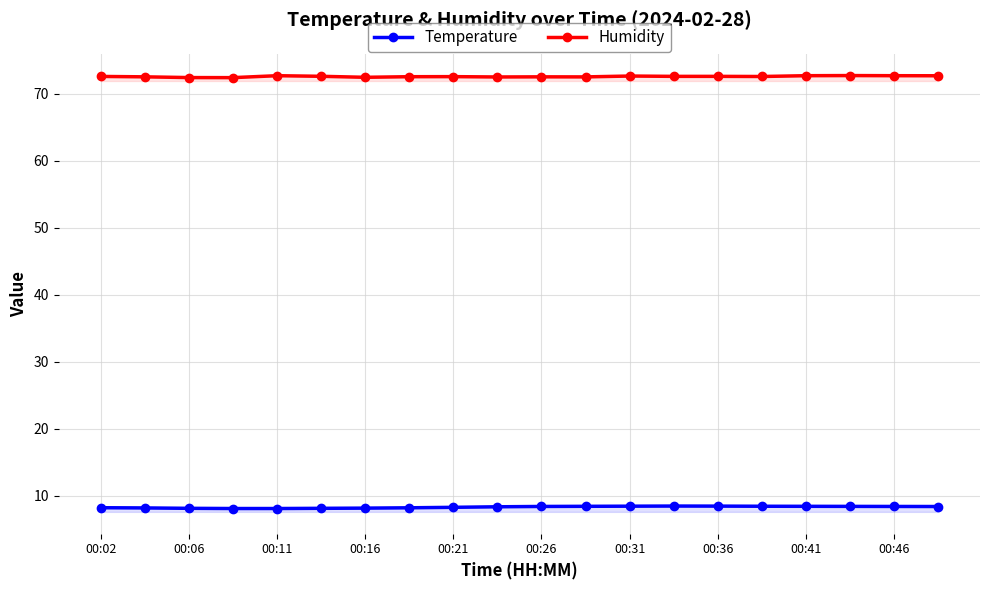

What is the spread (max minus min) of values at 00:11?

64.6